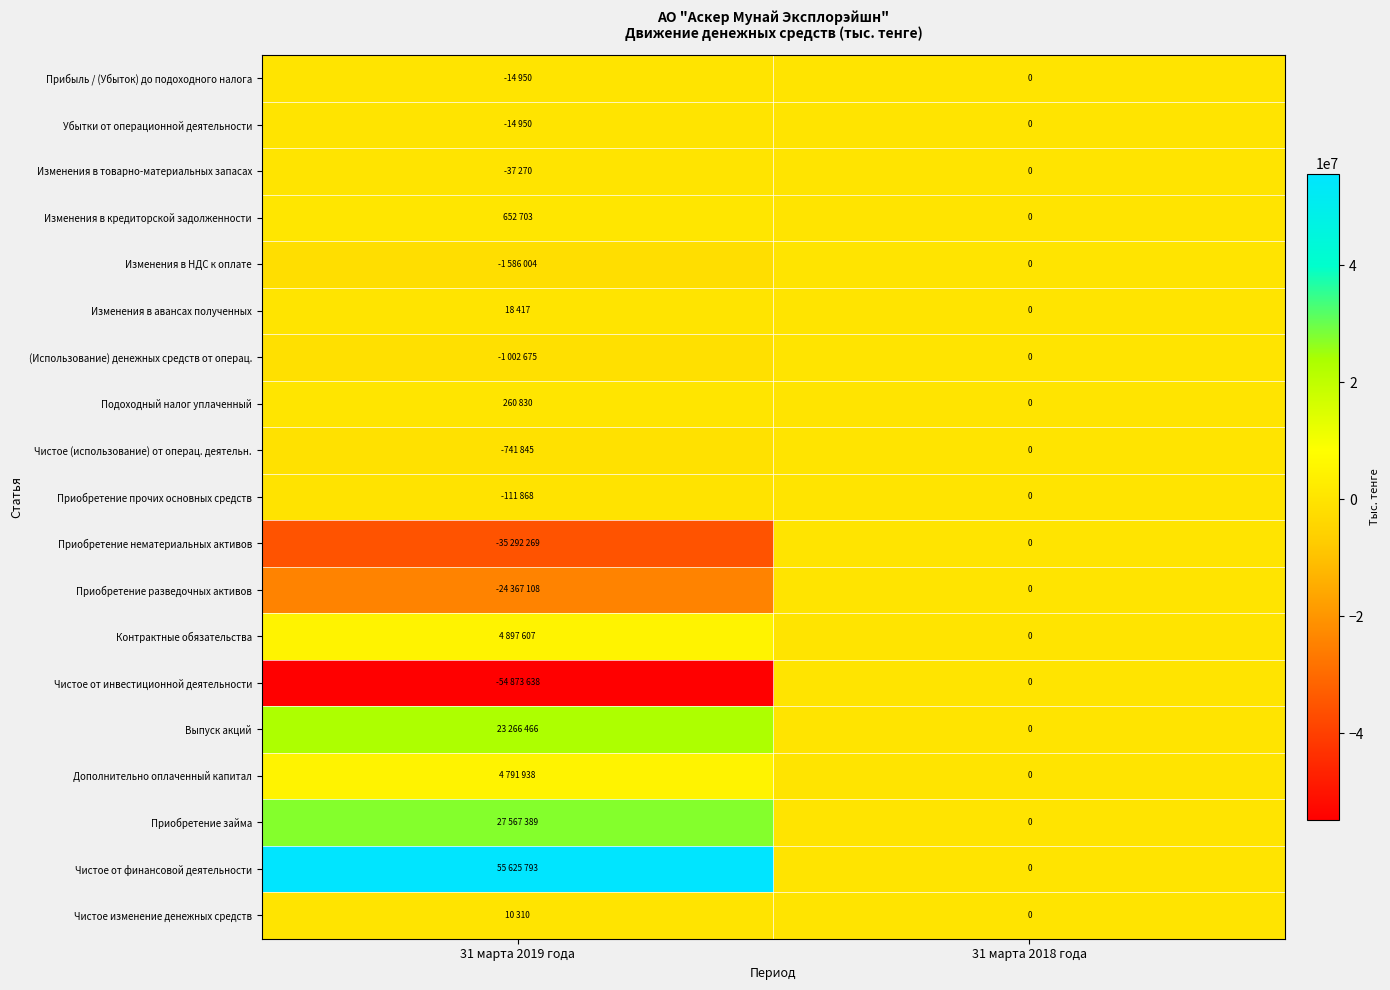

Which series changed the most between 31 марта 2019 года and 31 марта 2018 года?

Чистое от финансовой деятельности